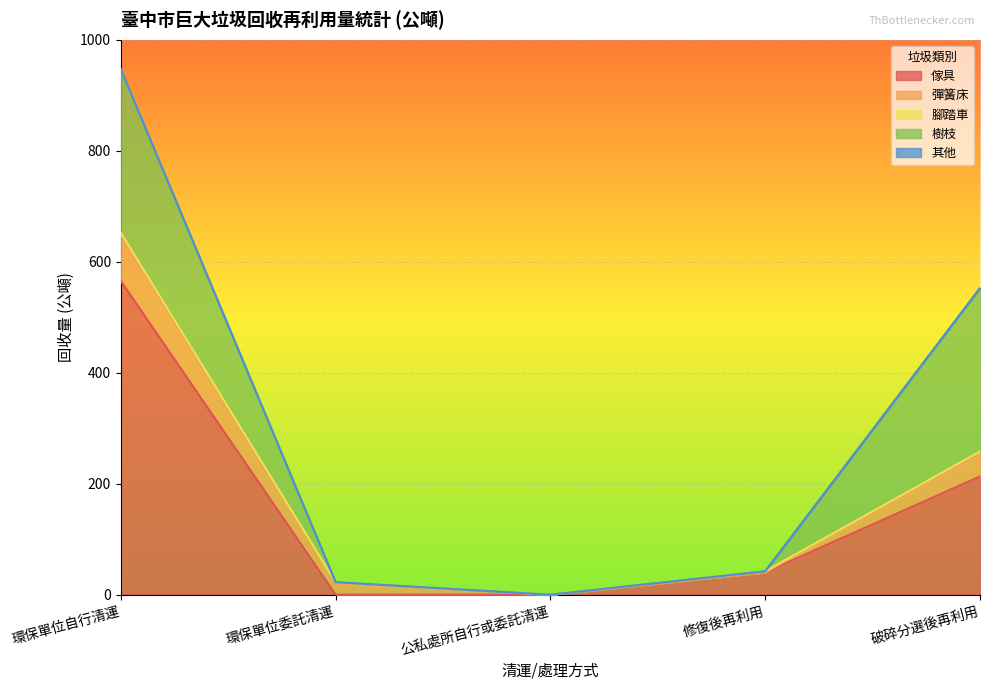

What is the sum of all 樹枝 values?

588.9